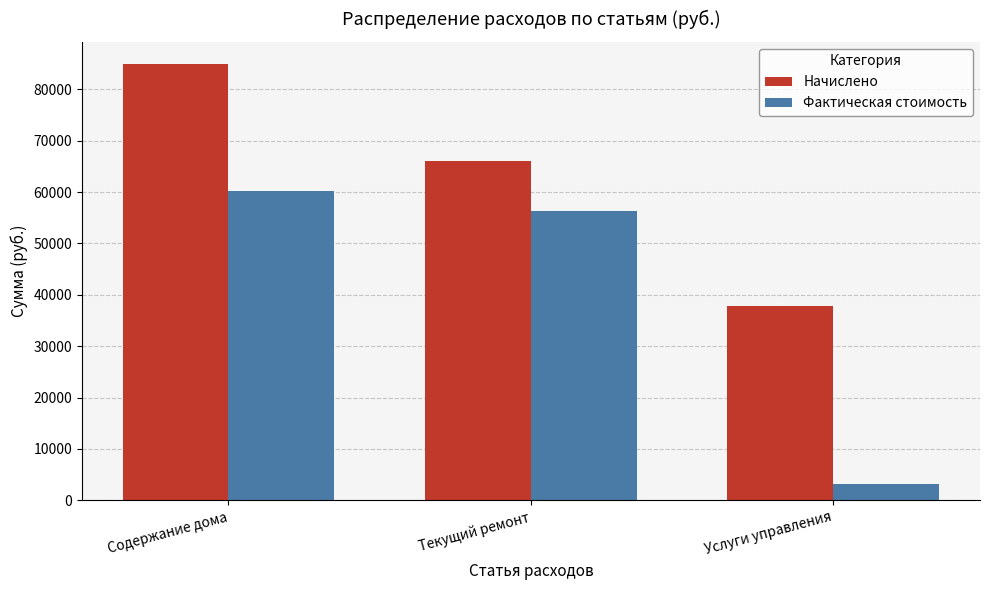

What is the average value of the Начислено series?

62933.3